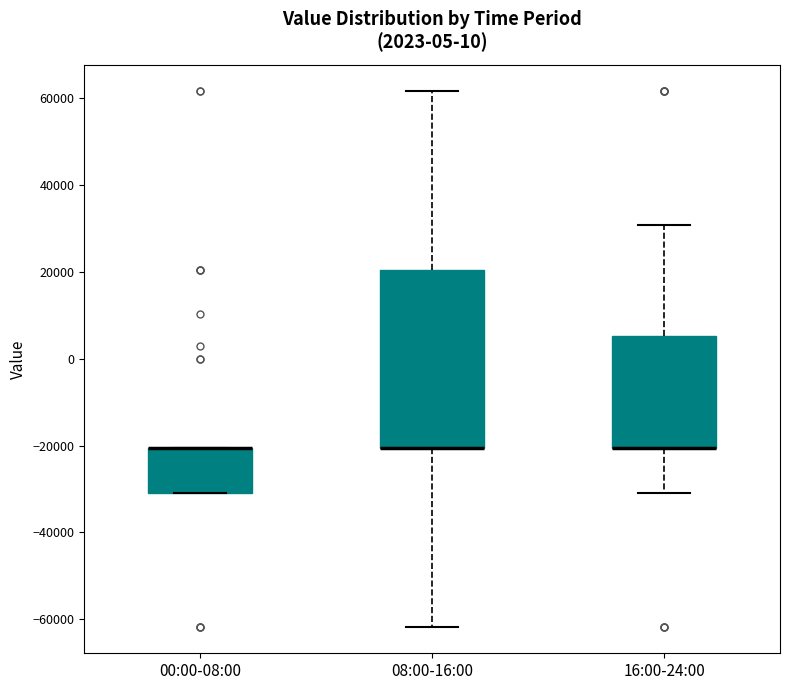

Which box is the tallest, from its lower edge to its upper edge?

08:00-16:00